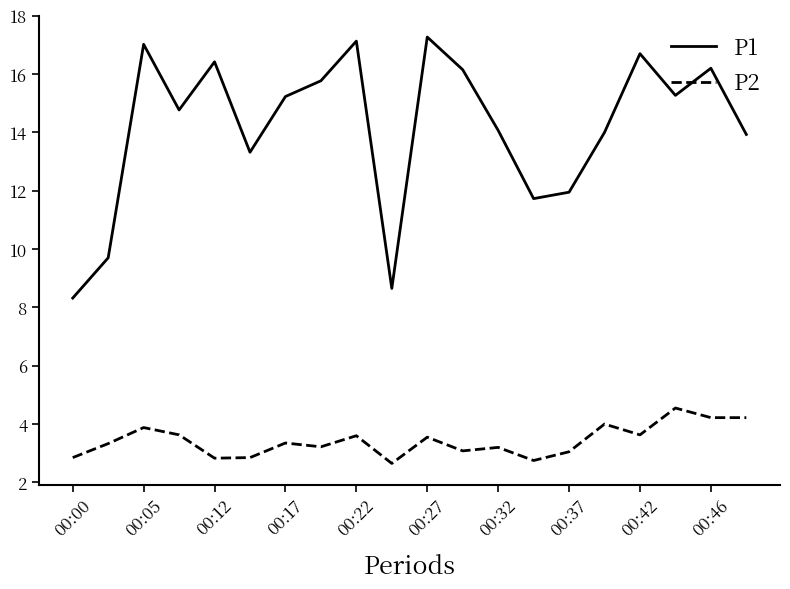

What is the minimum value for P1?

8.3